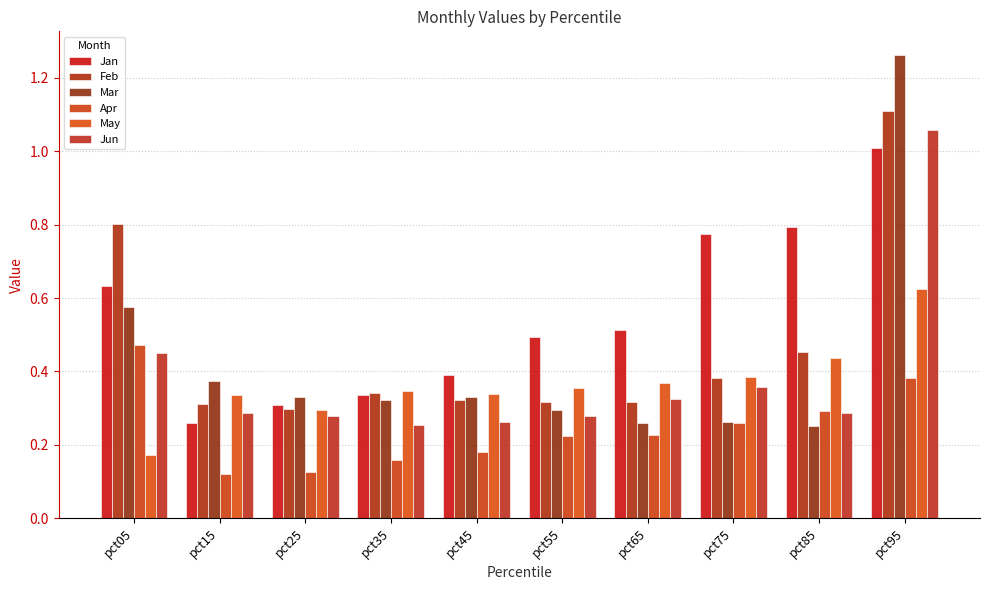

Reading left to right, extract all data points from this chart.

Jan: pct05=0.6	pct15=0.3	pct25=0.3	pct35=0.3	pct45=0.4	pct55=0.5	pct65=0.5	pct75=0.8	pct85=0.8	pct95=1.0
Feb: pct05=0.8	pct15=0.3	pct25=0.3	pct35=0.3	pct45=0.3	pct55=0.3	pct65=0.3	pct75=0.4	pct85=0.5	pct95=1.1
Mar: pct05=0.6	pct15=0.4	pct25=0.3	pct35=0.3	pct45=0.3	pct55=0.3	pct65=0.3	pct75=0.3	pct85=0.3	pct95=1.3
Apr: pct05=0.5	pct15=0.1	pct25=0.1	pct35=0.2	pct45=0.2	pct55=0.2	pct65=0.2	pct75=0.3	pct85=0.3	pct95=0.4
May: pct05=0.2	pct15=0.3	pct25=0.3	pct35=0.3	pct45=0.3	pct55=0.4	pct65=0.4	pct75=0.4	pct85=0.4	pct95=0.6
Jun: pct05=0.5	pct15=0.3	pct25=0.3	pct35=0.3	pct45=0.3	pct55=0.3	pct65=0.3	pct75=0.4	pct85=0.3	pct95=1.1